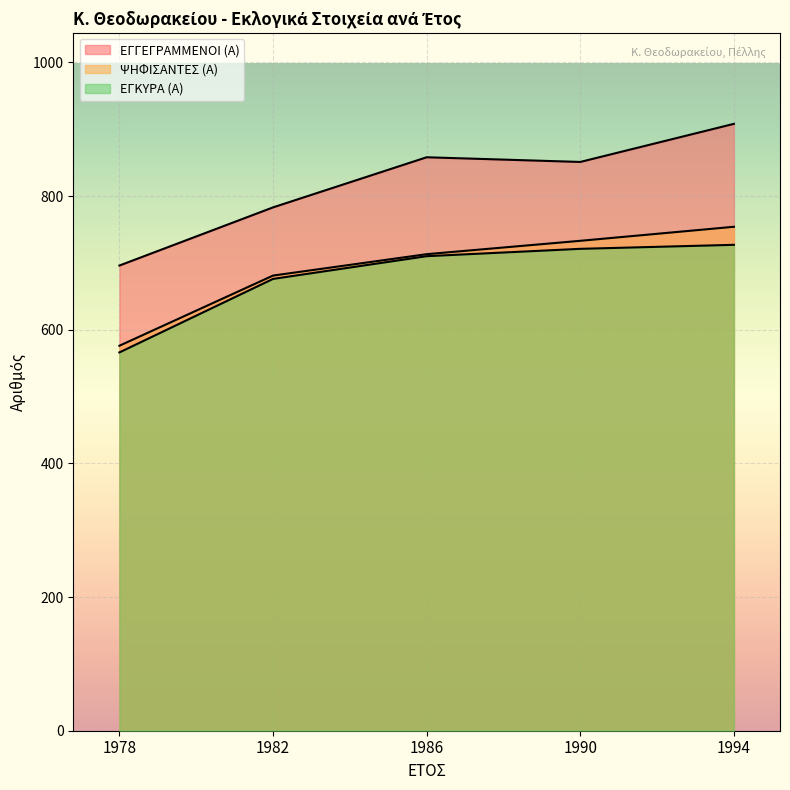

How many categories are shown in the chart?

5